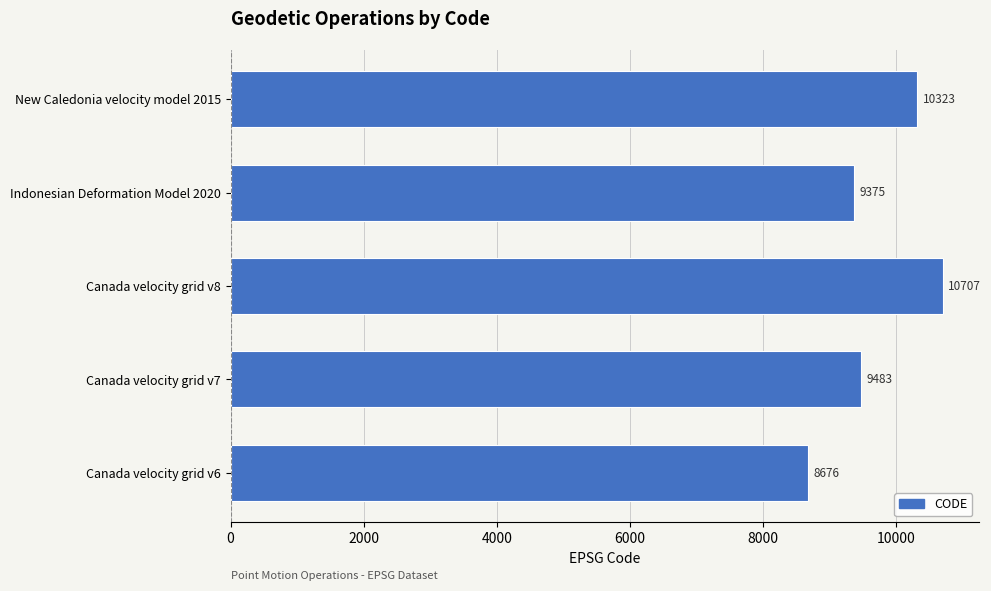

List the labels in order of value, smallest first.

Canada velocity grid v6, Indonesian Deformation Model 2020, Canada velocity grid v7, New Caledonia velocity model 2015, Canada velocity grid v8